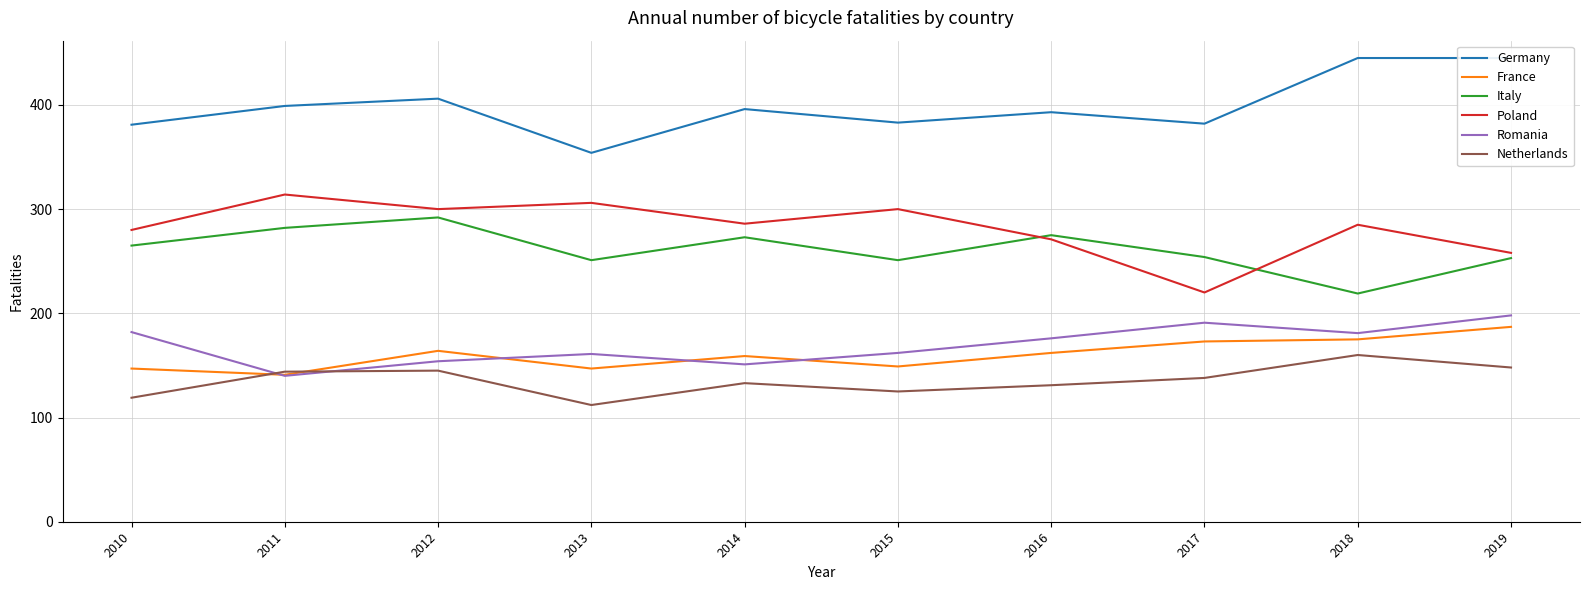

Which series ends up on top after the final intersection of Netherlands and France?

France